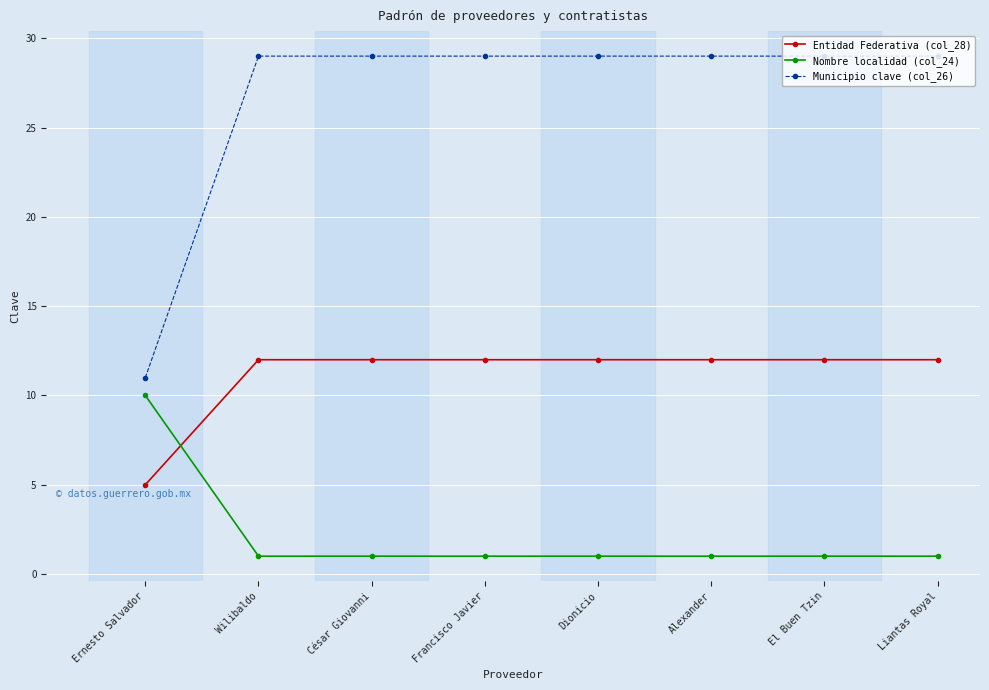

Is it true that Municipio clave (col_26) equals 29 at César Giovanni?

True